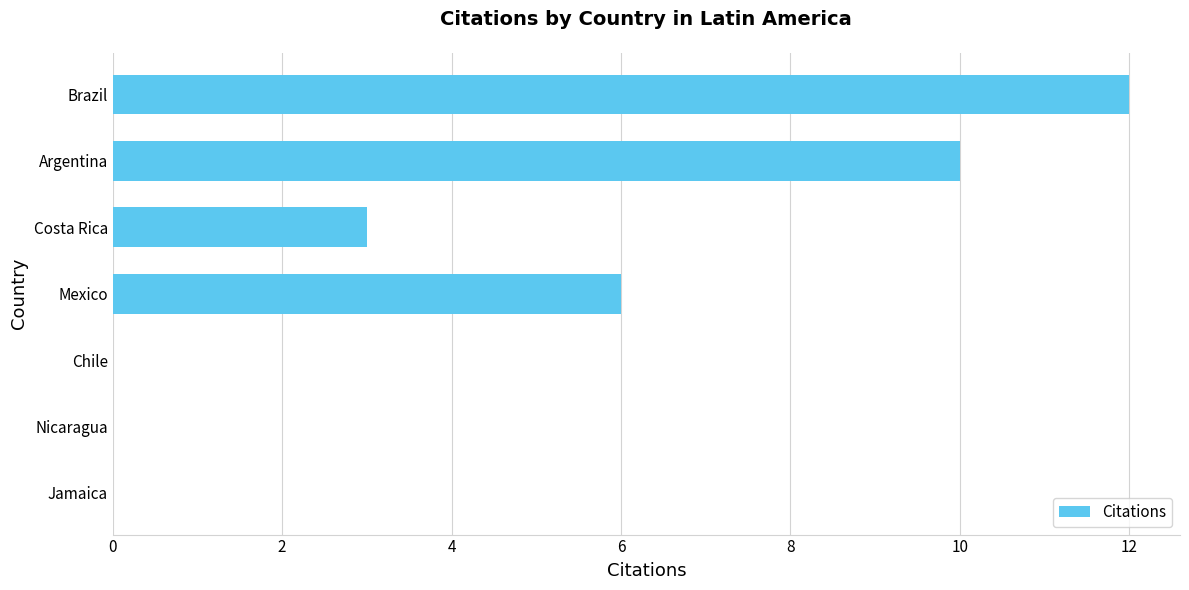

The chart shows a value of 5 at Brazil. True or false?

False